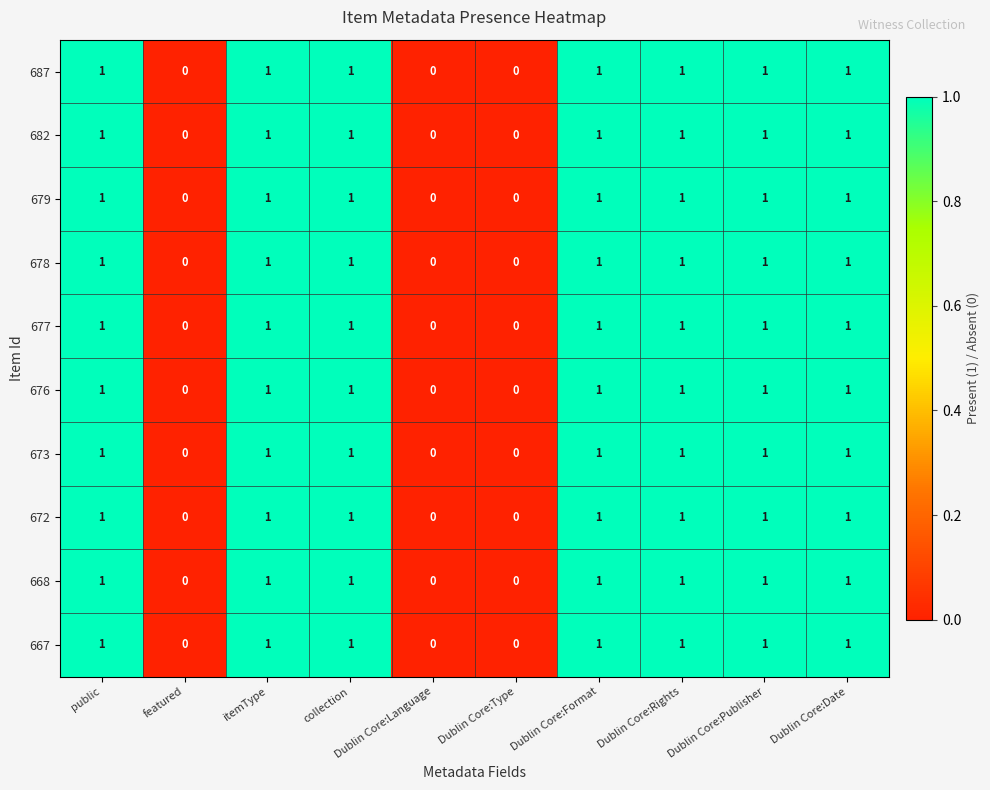

The 676 series shows 1 at Dublin Core:Date. True or false?

True